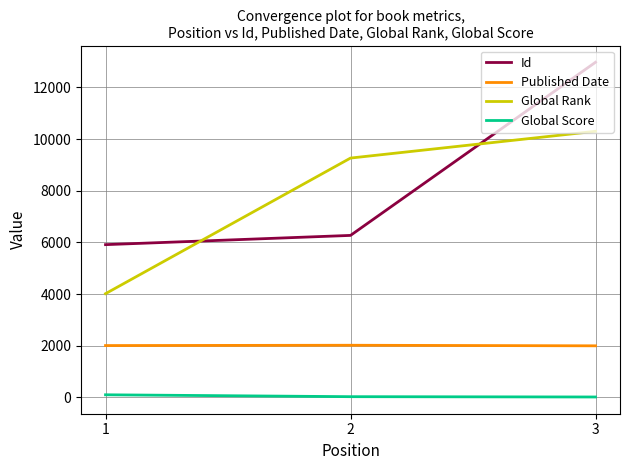

Count the number of categories in the chart.

3